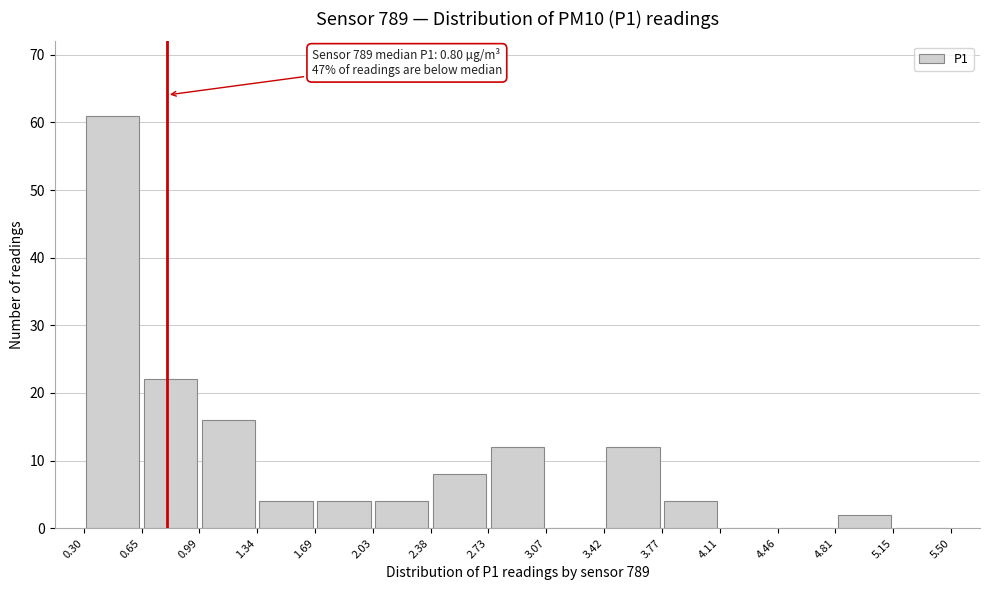

Over which range of the x-axis is the bar tallest?

0.30 to 0.65